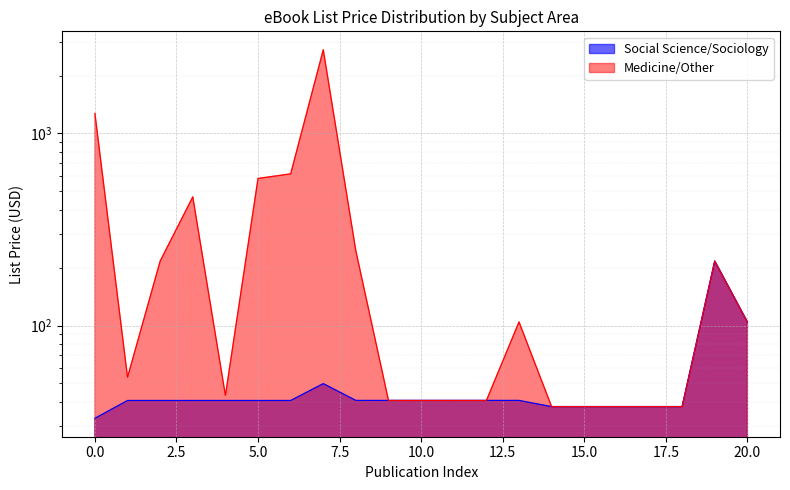

Is the value of Social Science/Sociology at 2020 greater than the value of Medicine/Other at 2020?

No